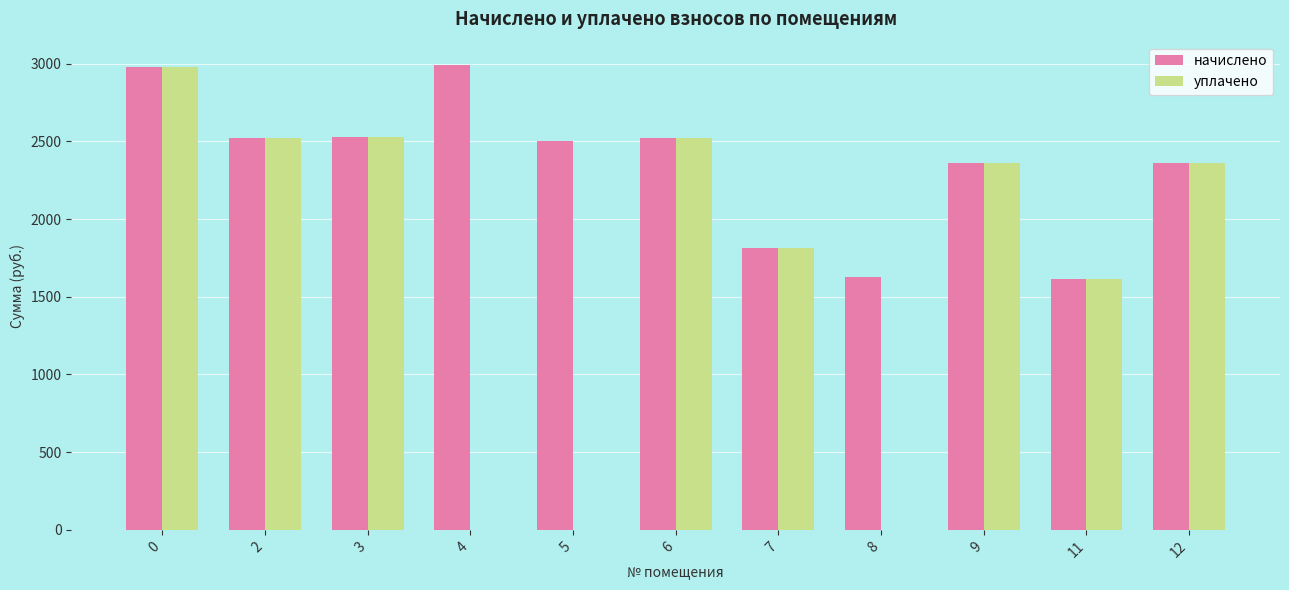

Read the начислено value at 7.

1811.0